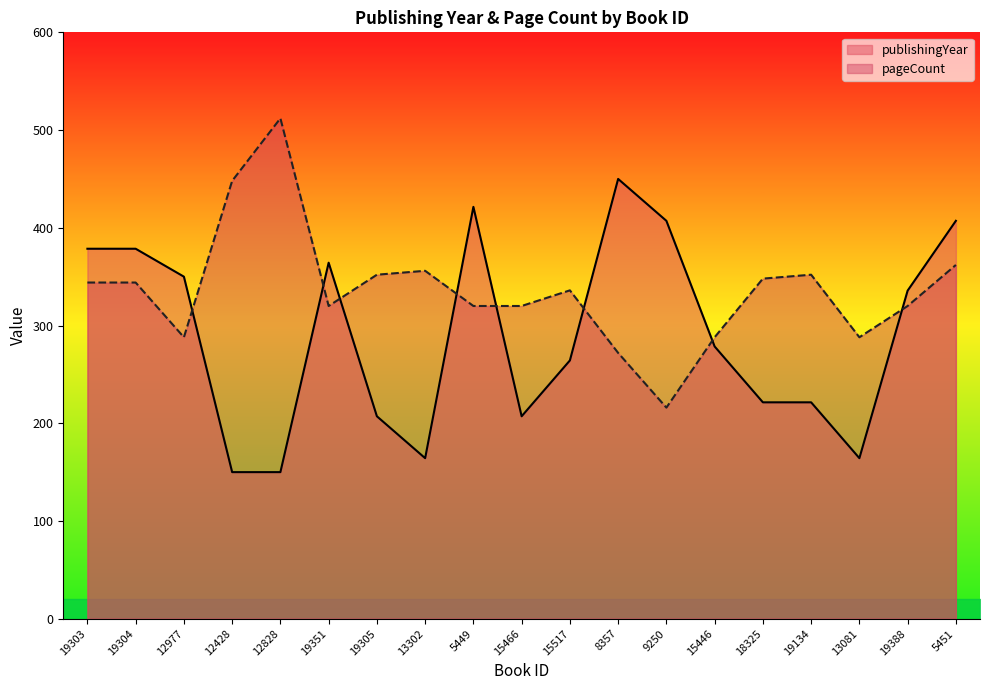

Which series has the largest total across all categories?

pageCount